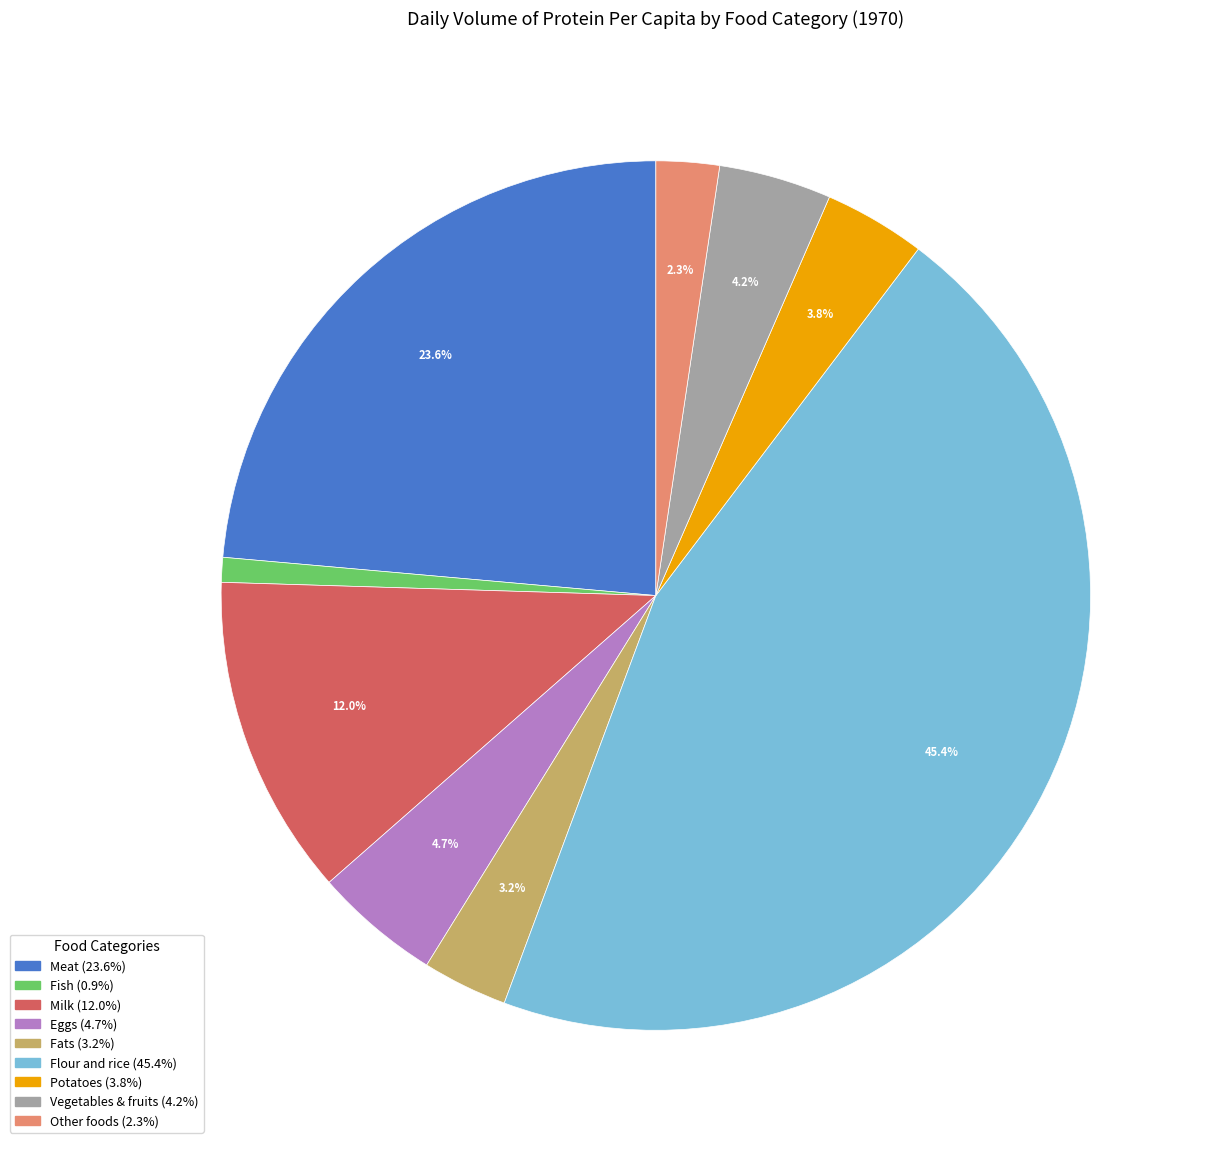

Does Milk account for over 50% of the chart?

No